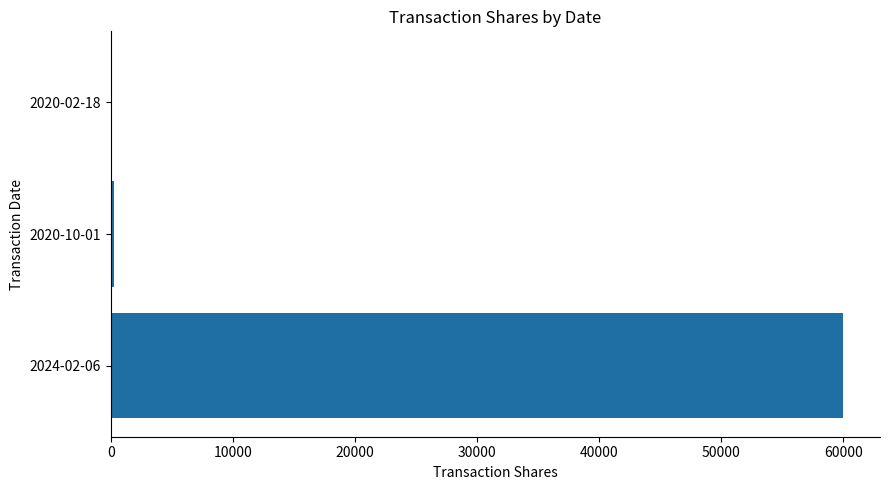

What is the average value?

20115